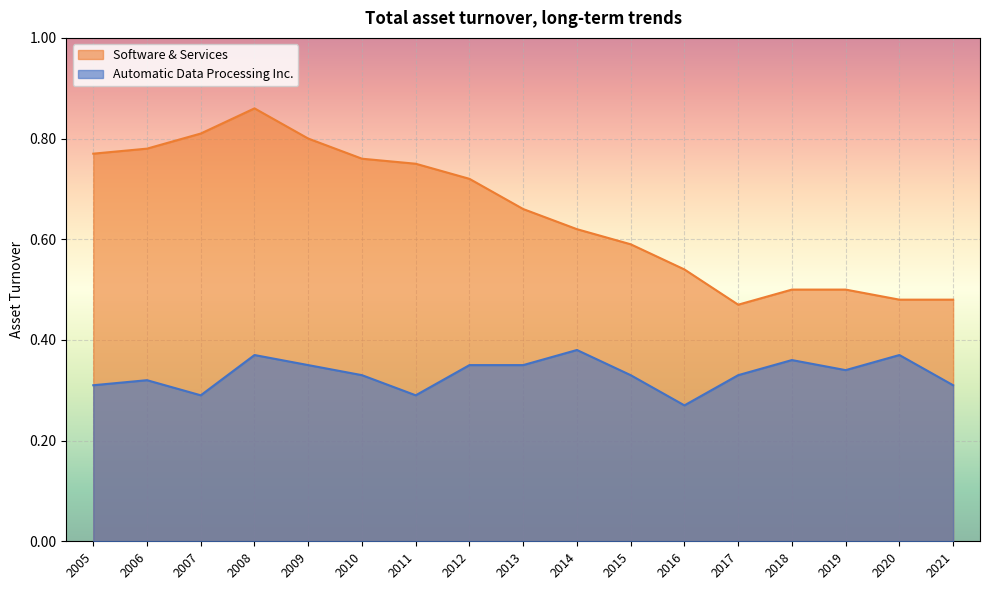

Which series has the largest total across all categories?

Software & Services